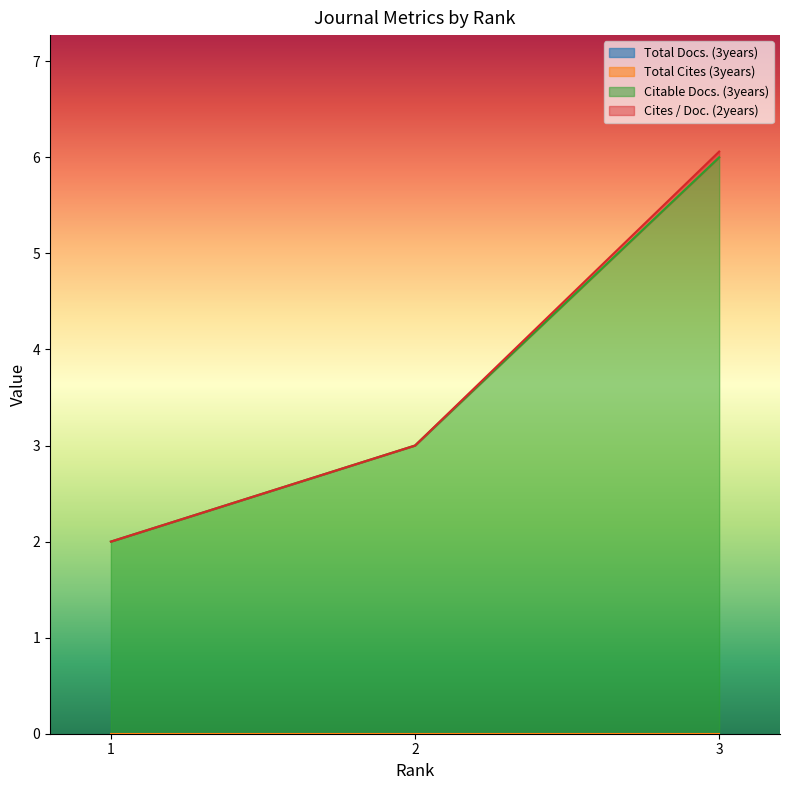

Reading left to right, what are all the values shown in this chart?

Total Docs. (3years): 1=0.0	2=0.0	3=0.0
Total Cites (3years): 1=0.0	2=0.0	3=0.0
Citable Docs. (3years): 1=2.0	2=3.0	3=6.0
Cites / Doc. (2years): 1=0.0	2=0.0	3=0.1